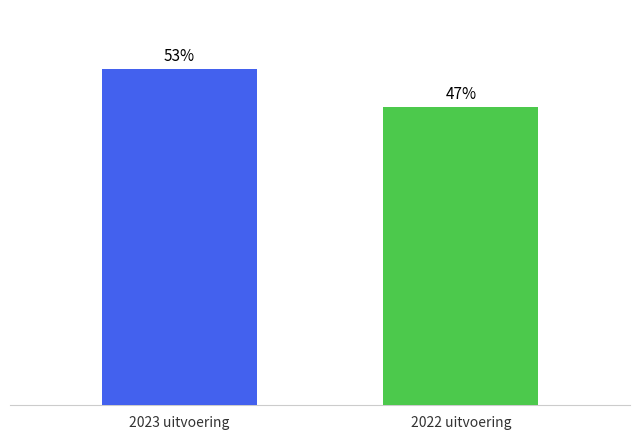

Which has a higher value, 2022 uitvoering or 2023 uitvoering?

2023 uitvoering